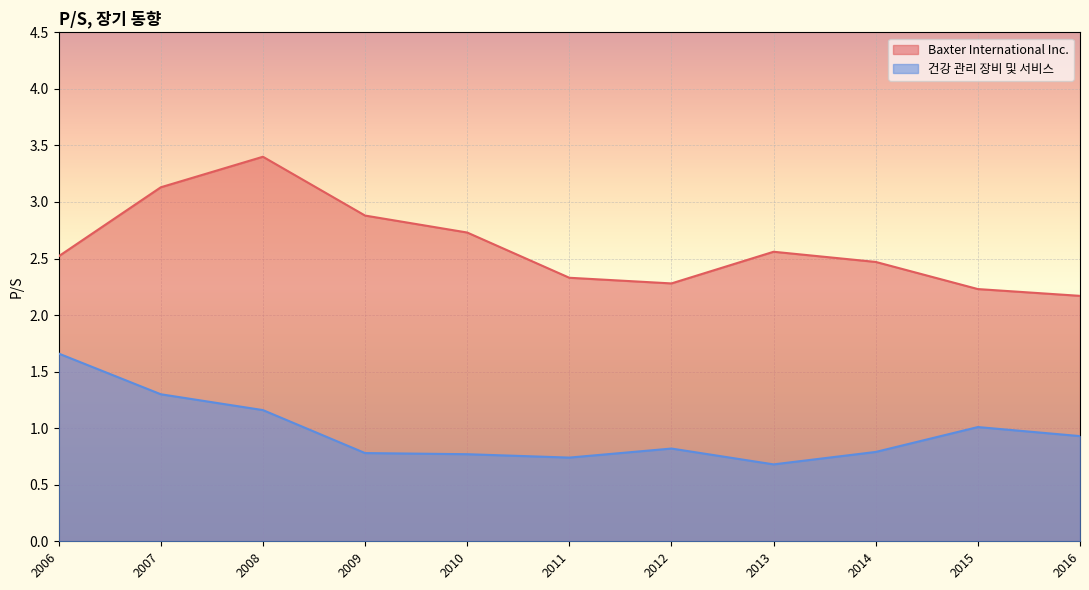

Where is 건강 관리 장비 및 서비스 nearest to the value 1?

2015